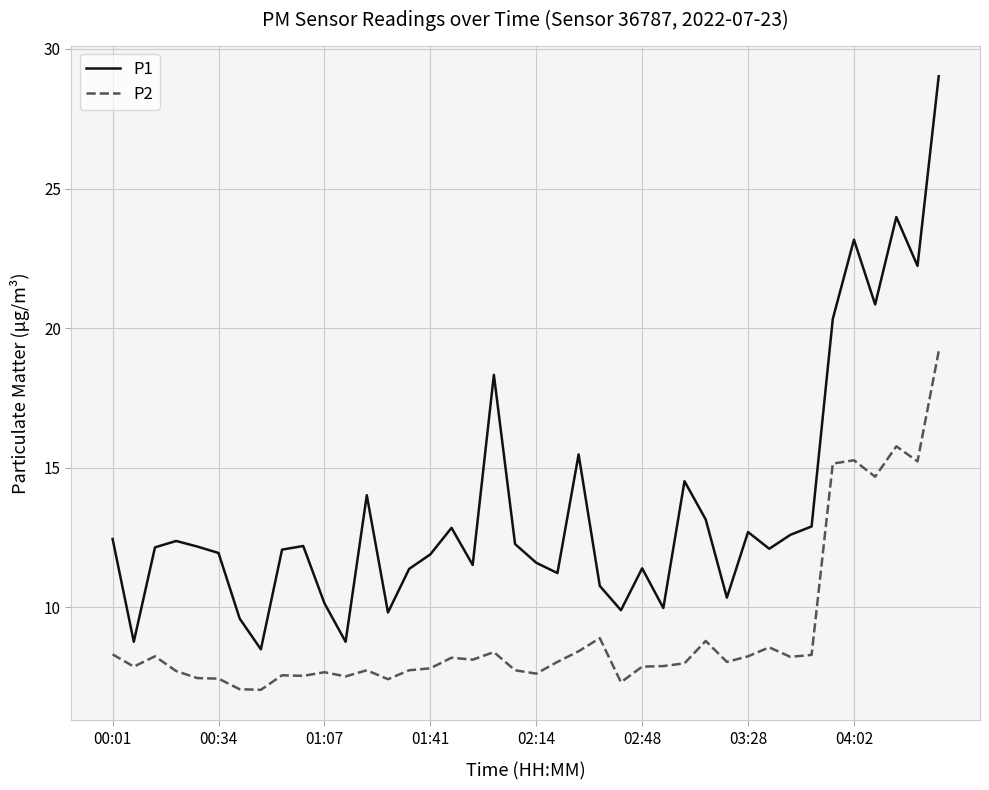

True or false: P1 and P2 cross at least once.

False